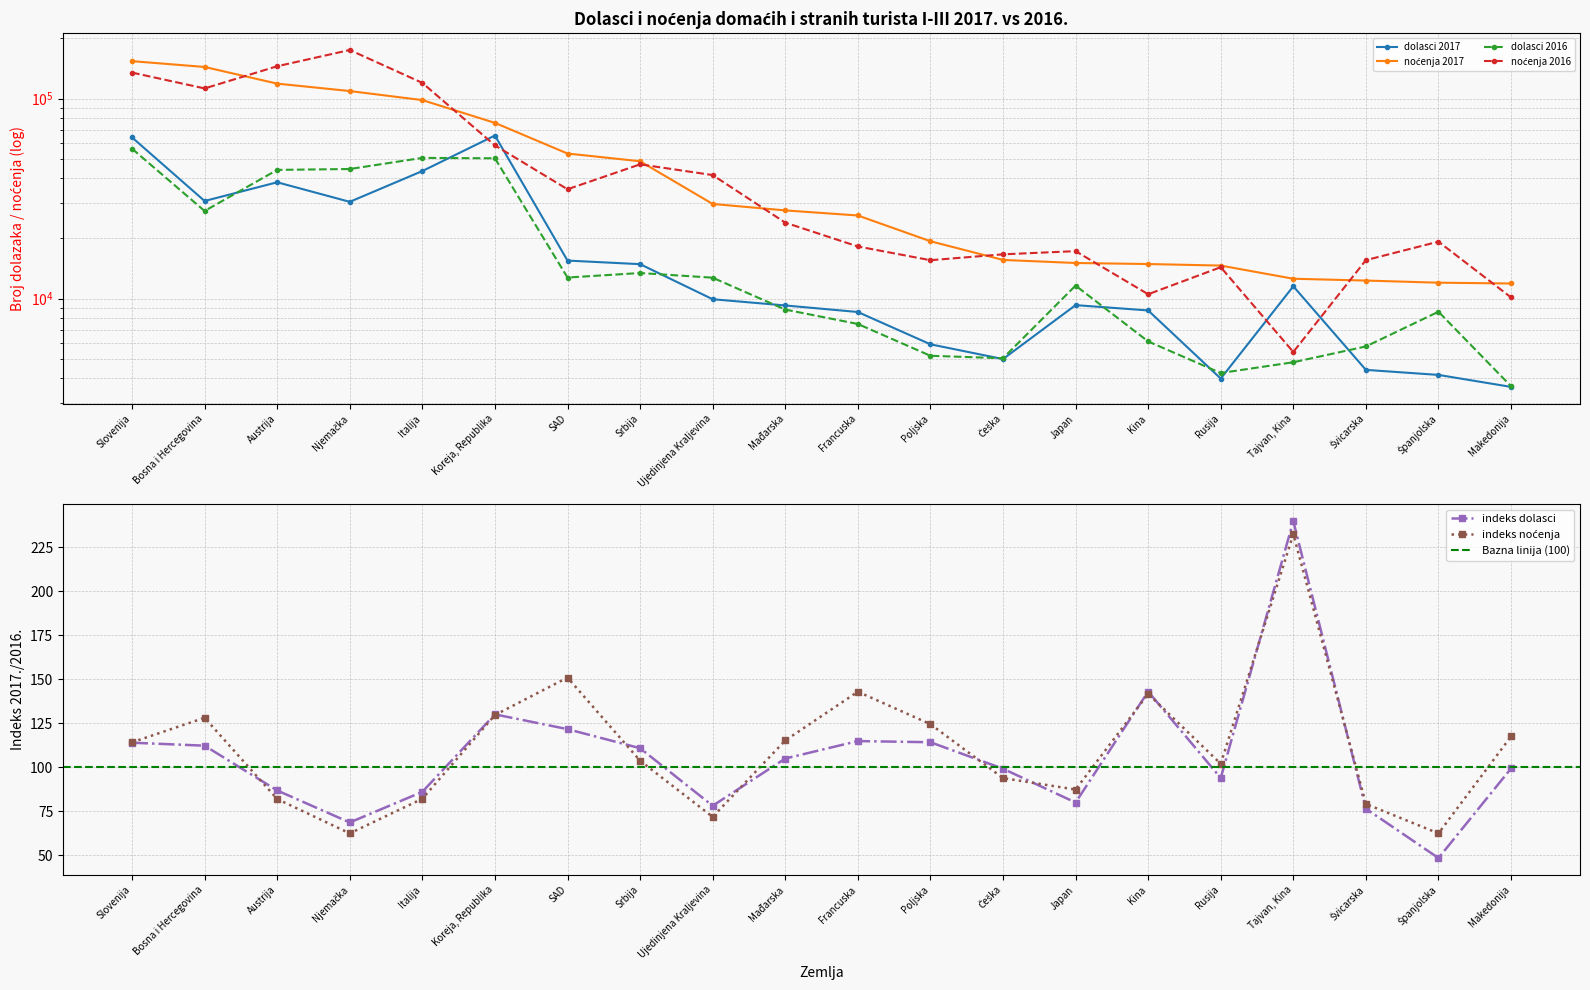

What is the difference between the maximum and minimum values in the dolasci 2017 series?

61713.0